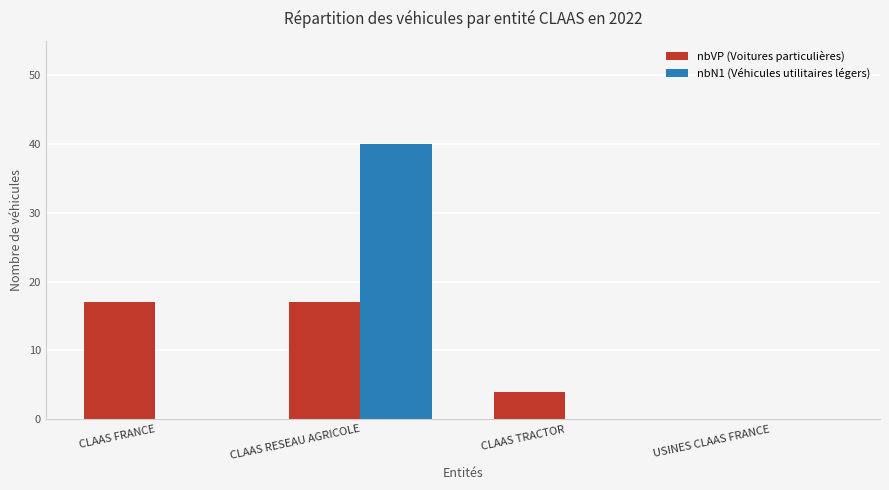

Read the nbVP (Voitures particulières) value at CLAAS RESEAU AGRICOLE, to the nearest 10.

20